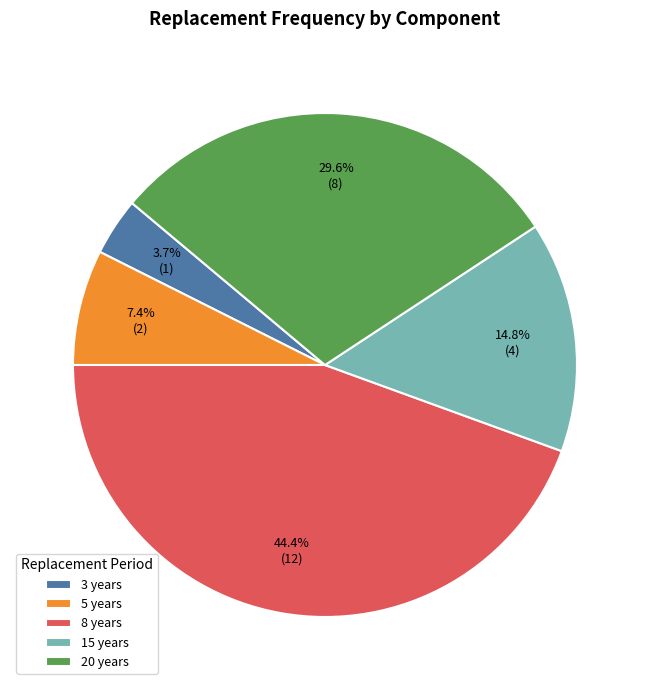

Does any single category account for the majority?

No